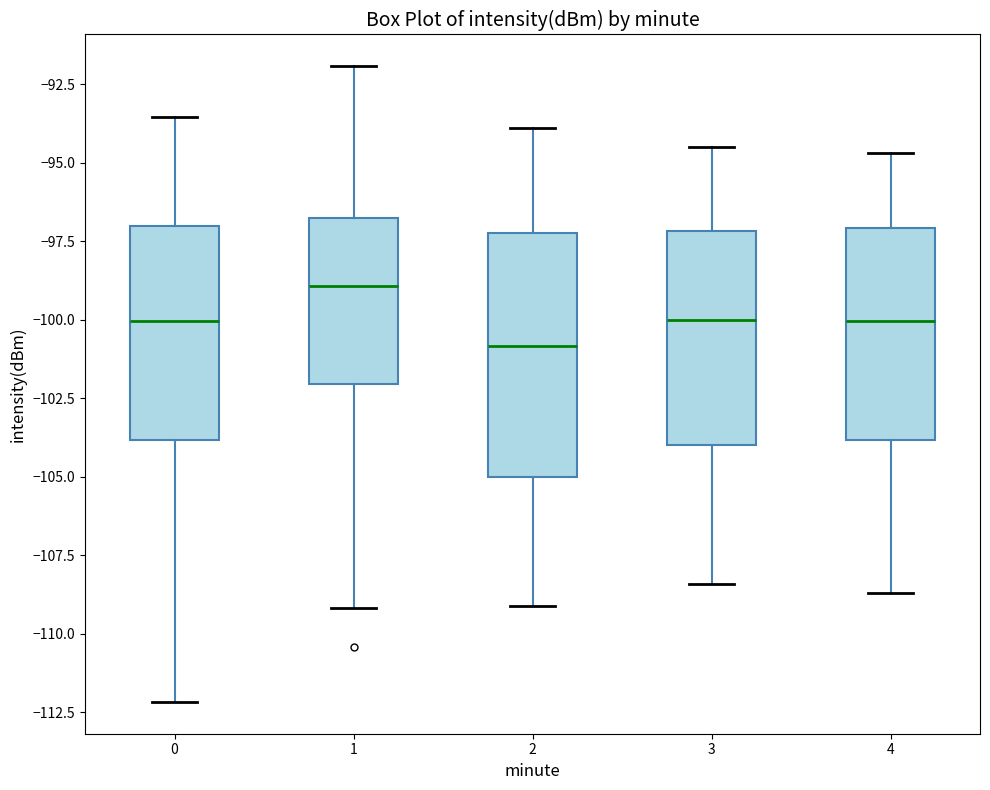

Reading left to right, transcribe this box plot: for each box, give where its median line is, the range the box spans, and where its two whiskers end, as read against the y-axis. The values are not printed on the chart, so give them approximately, as read against the axis.

0: median -100.0, box -104.0 to -97.0, whiskers -112.0 to -93.5
1: median -99.0, box -102.0 to -96.5, whiskers -109.0 to -92.0
2: median -101.0, box -105.0 to -97.0, whiskers -109.0 to -94.0
3: median -100.0, box -104.0 to -97.0, whiskers -108.5 to -94.5
4: median -100.0, box -104.0 to -97.0, whiskers -108.5 to -94.5